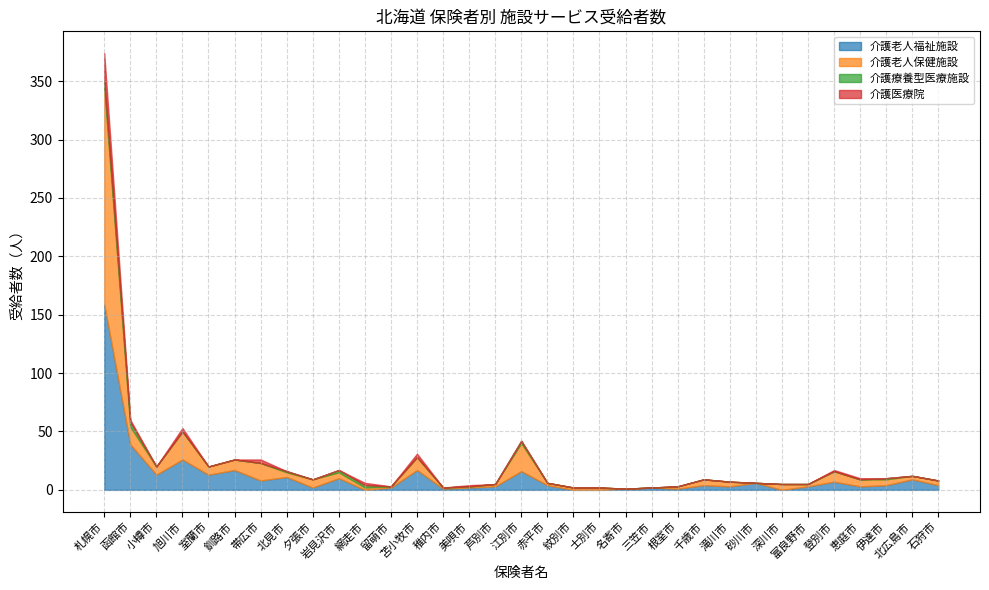

Is it true that 介護療養型医療施設 equals 11 at 札幌市?

False